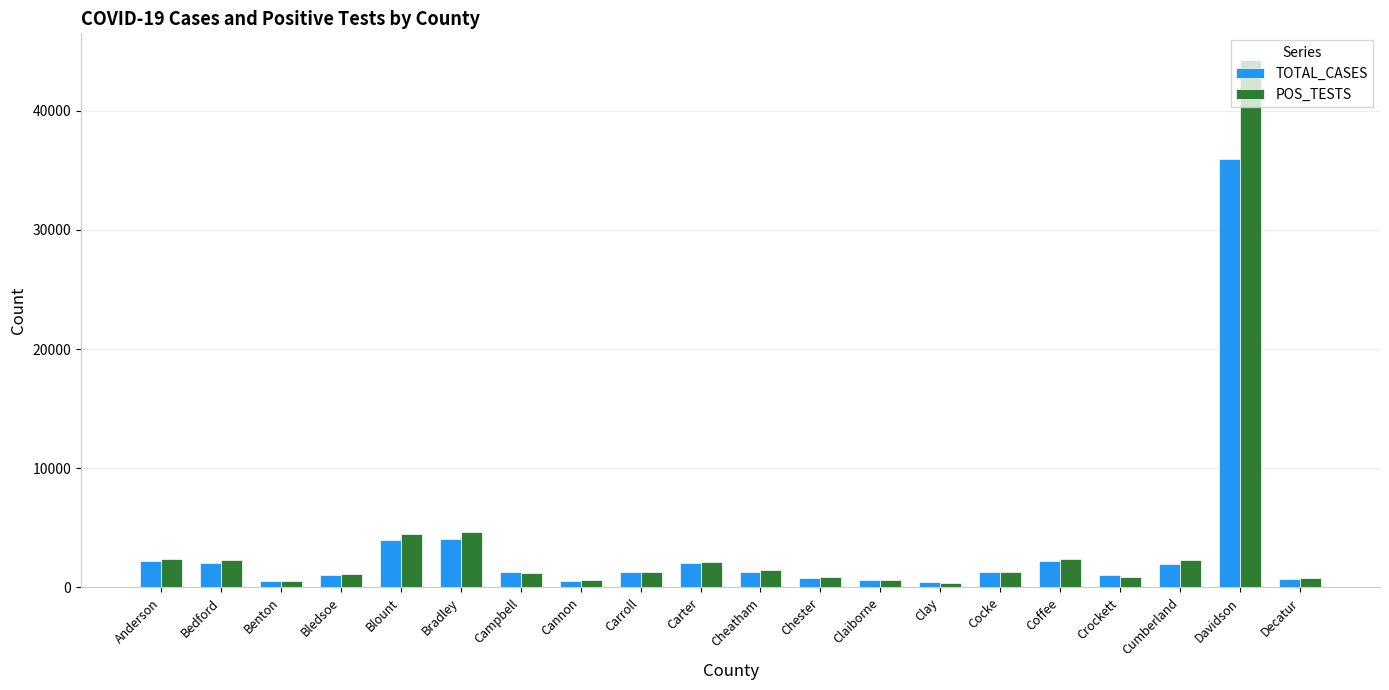

What is the difference between the maximum and minimum values in the POS_TESTS series?

43866